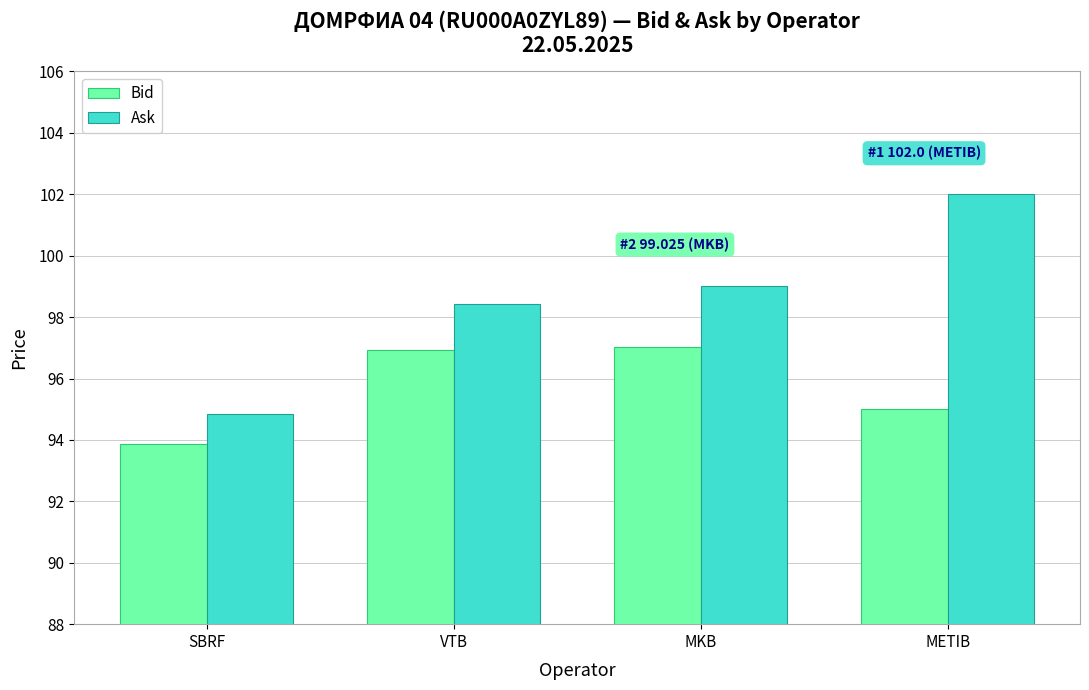

Reading left to right, what are all the values shown in this chart?

Bid: SBRF=93.9	VTB=96.9	MKB=97.0	METIB=95.0
Ask: SBRF=94.9	VTB=98.4	MKB=99.0	METIB=102.0